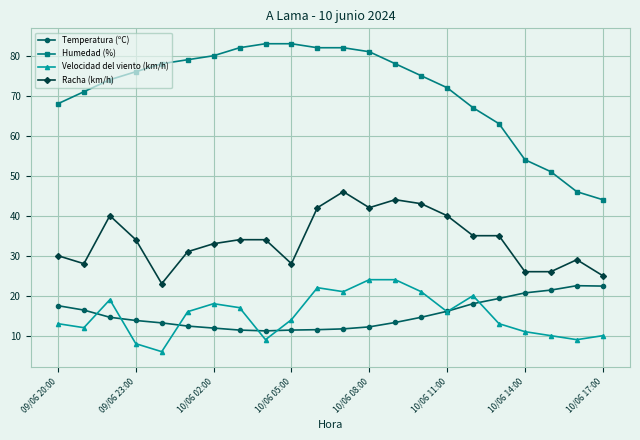

What is the maximum value for Temperatura (ºC)?

22.5